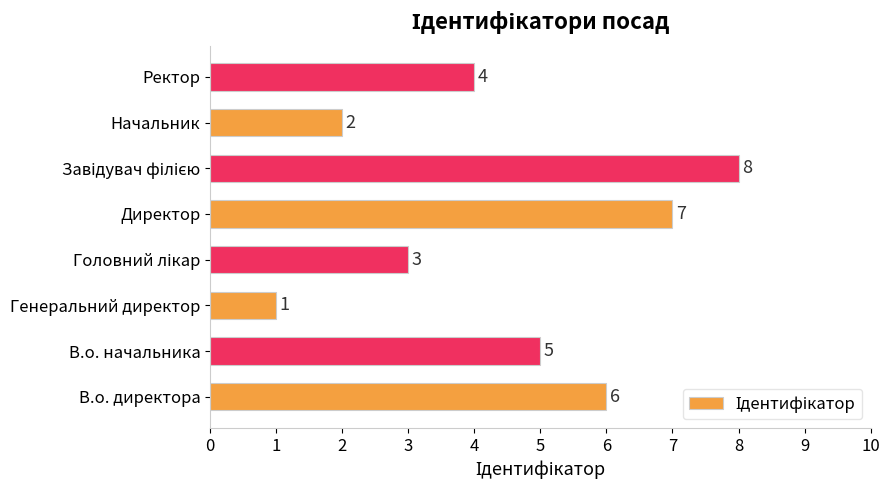

The chart shows a value of 5 at В.о. начальника. True or false?

True